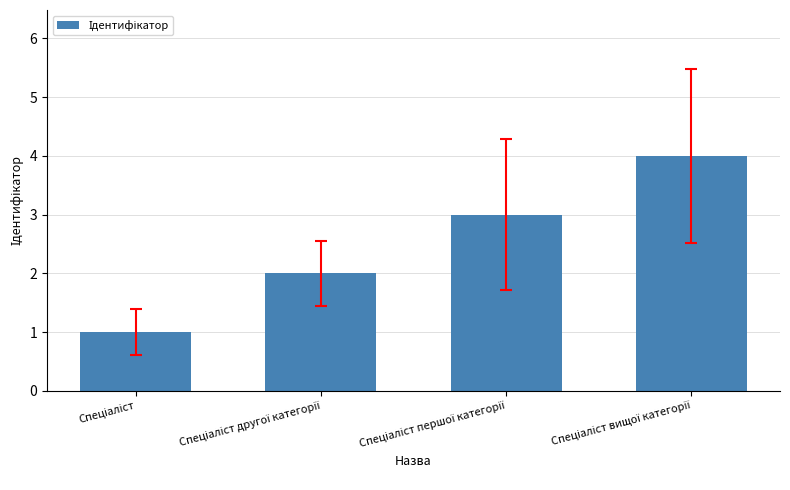

What is the sum of all values?

10